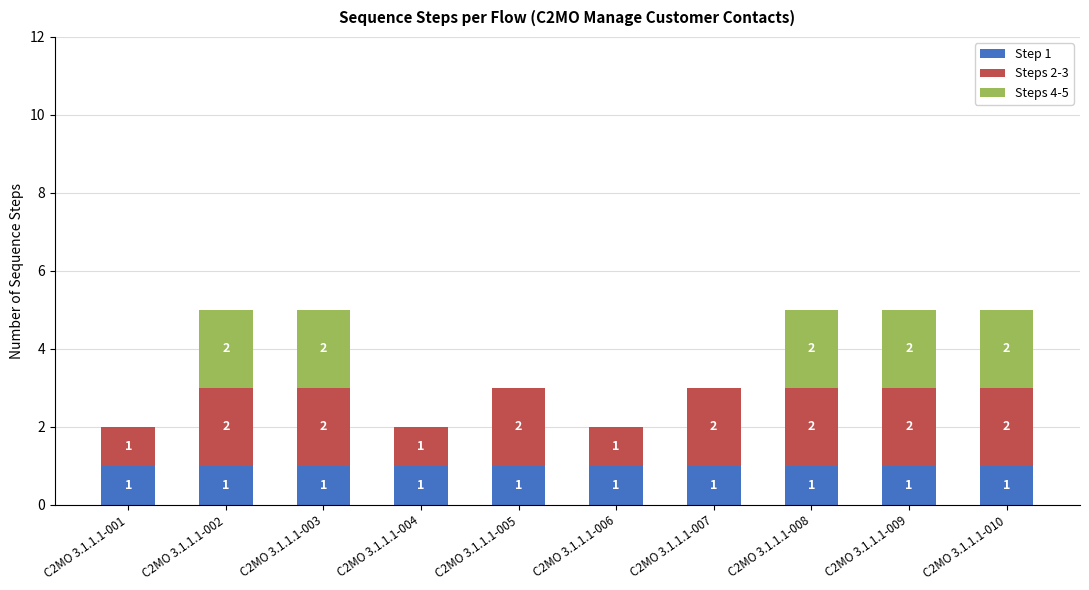

Is it true that Step 1 equals 0 at C2MO 3.1.1.1-001?

False